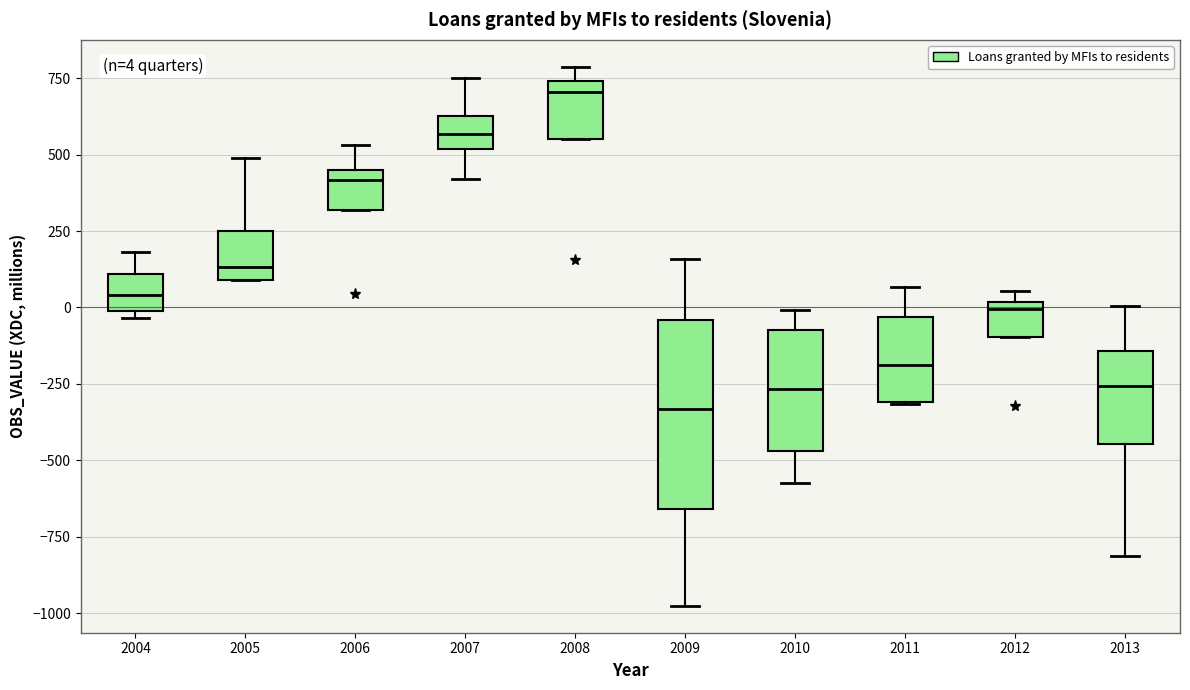

Which box's median line is the lowest?

2009